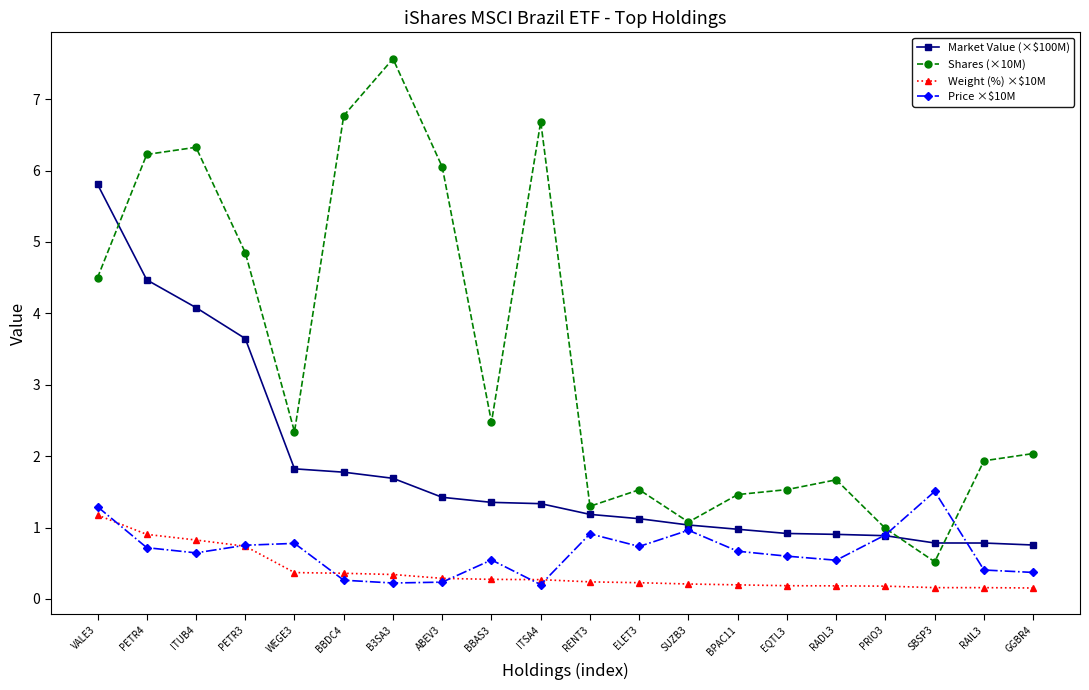

What is the average value of the Weight (%) ×$10M series?

0.4